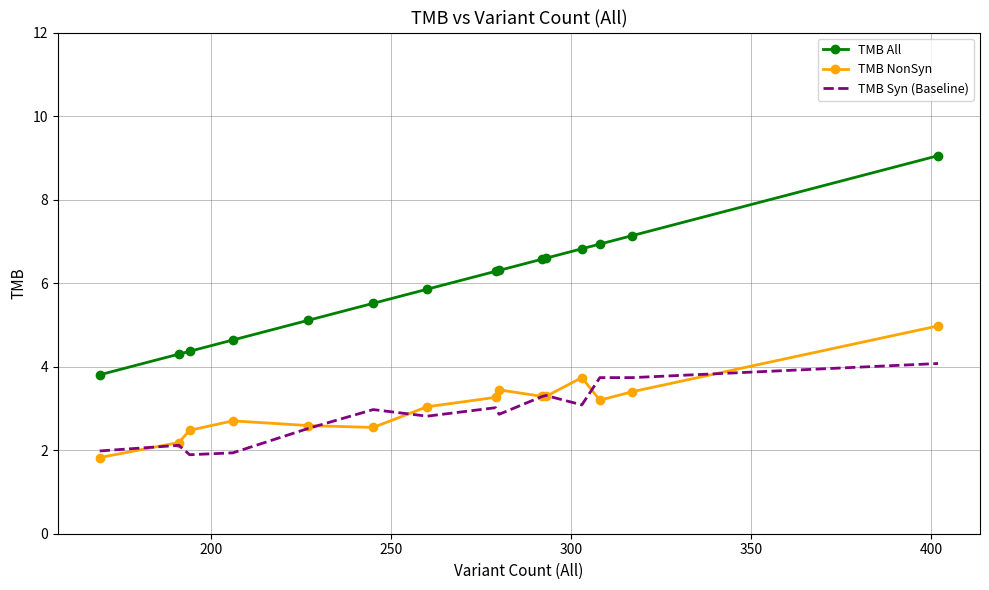

True or false: TMB All and TMB Syn (Baseline) intersect in this chart.

False